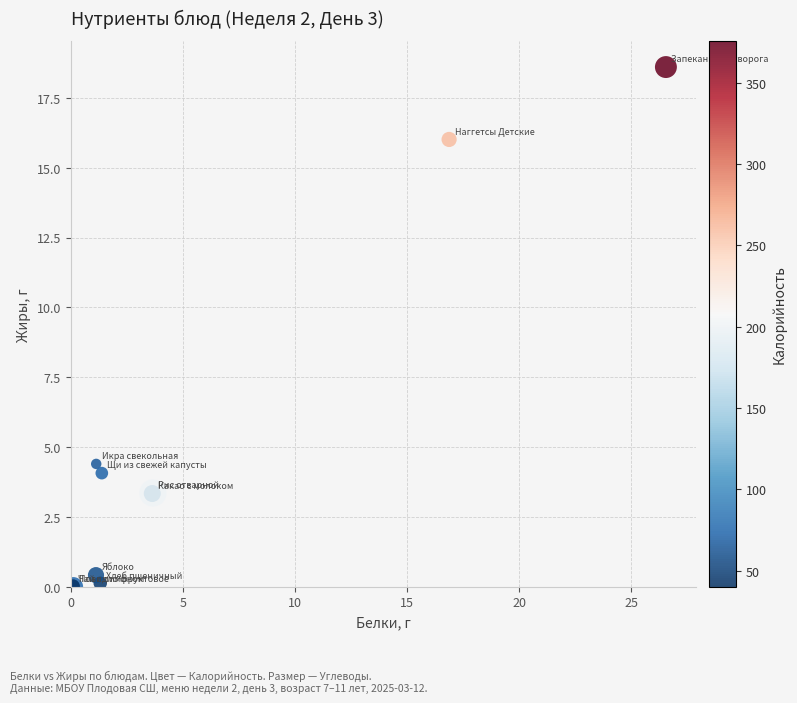

What Y value in the scatter plot is closest to 9?

4.4